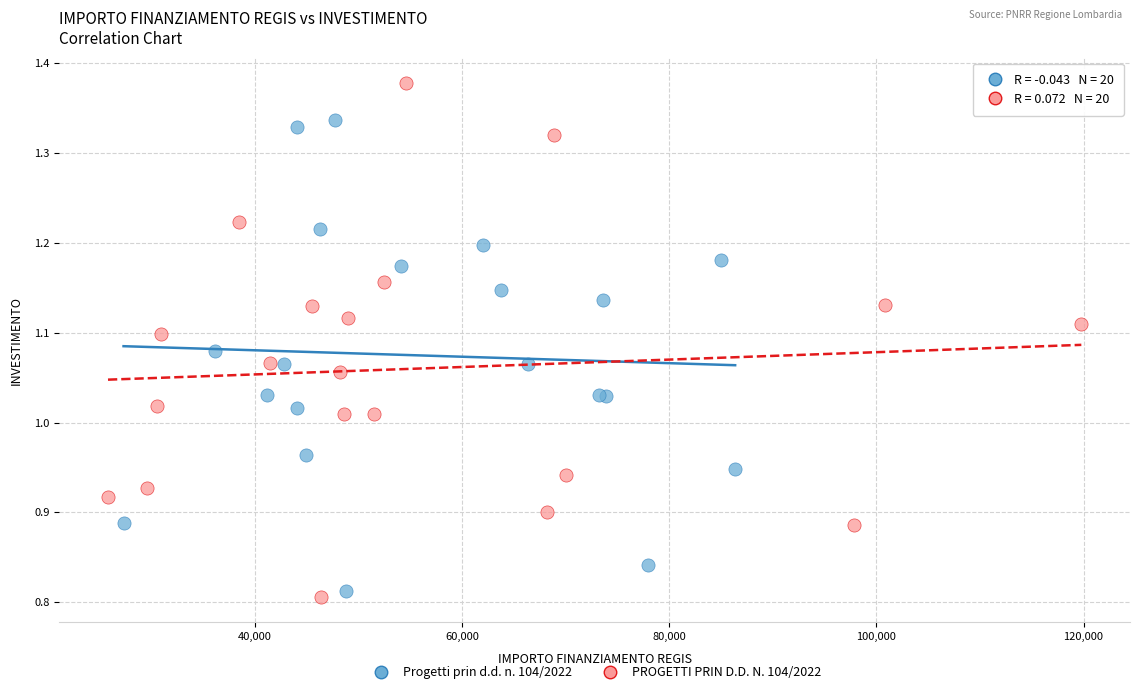

Which series reaches the minimum Y coordinate?

PROGETTI PRIN D.D. N. 104/2022